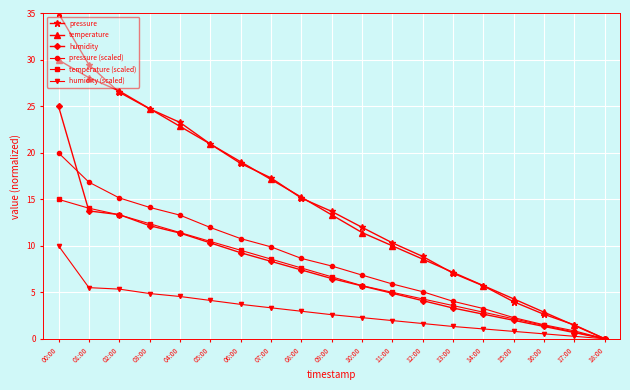

What is the difference between the maximum and second lowest values in the pressure (scaled) series?

19.2